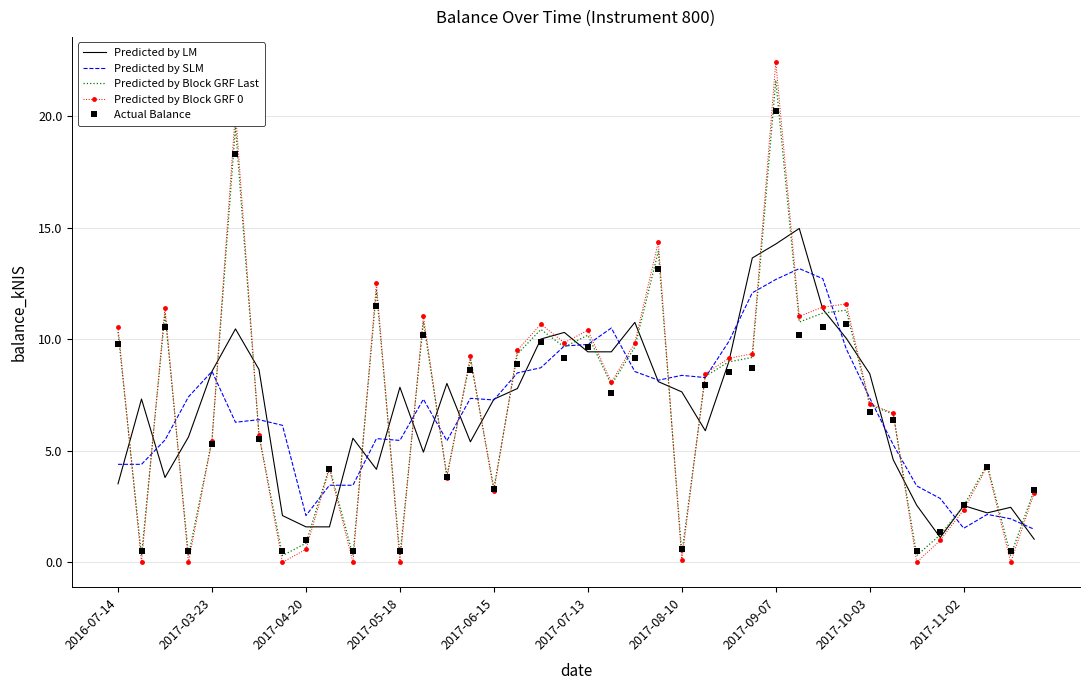

Which series has the largest range (max minus min)?

Predicted by Block GRF 0